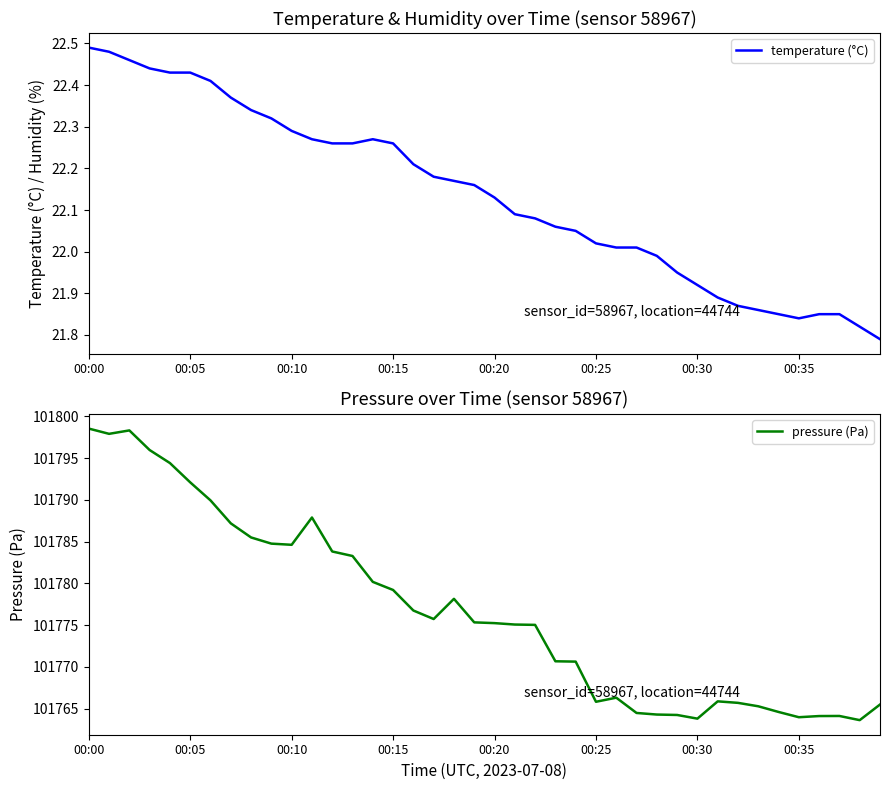

What is the difference between the second highest and minimum values in the temperature (°C) series?

0.7